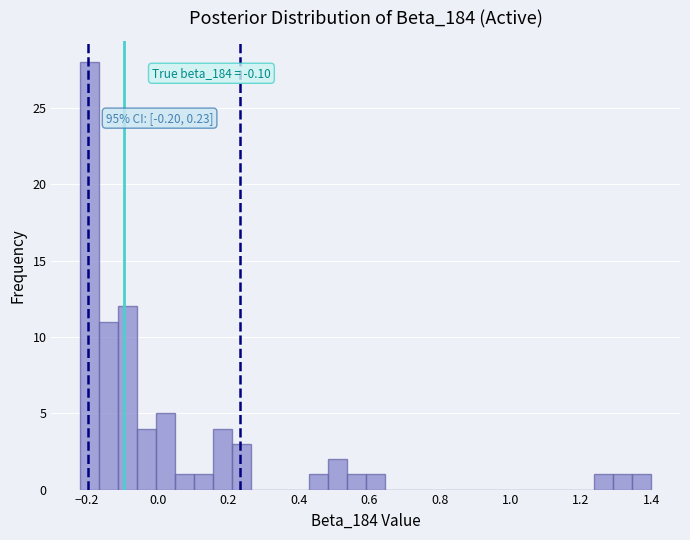

Read against the x-axis, roughly where is the centre of the tallest bar?

-0.20